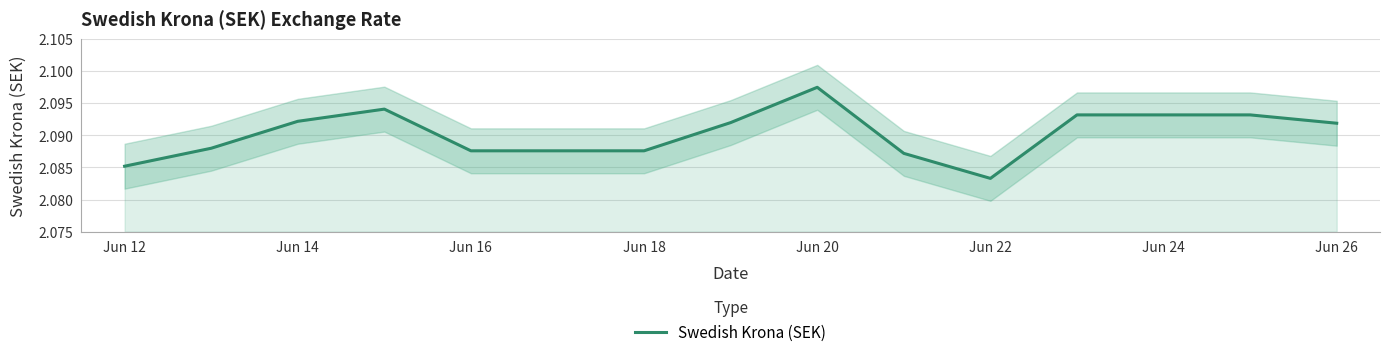

Is it true that Swedish Krona (SEK) equals 3.2 at Jun 22?

False